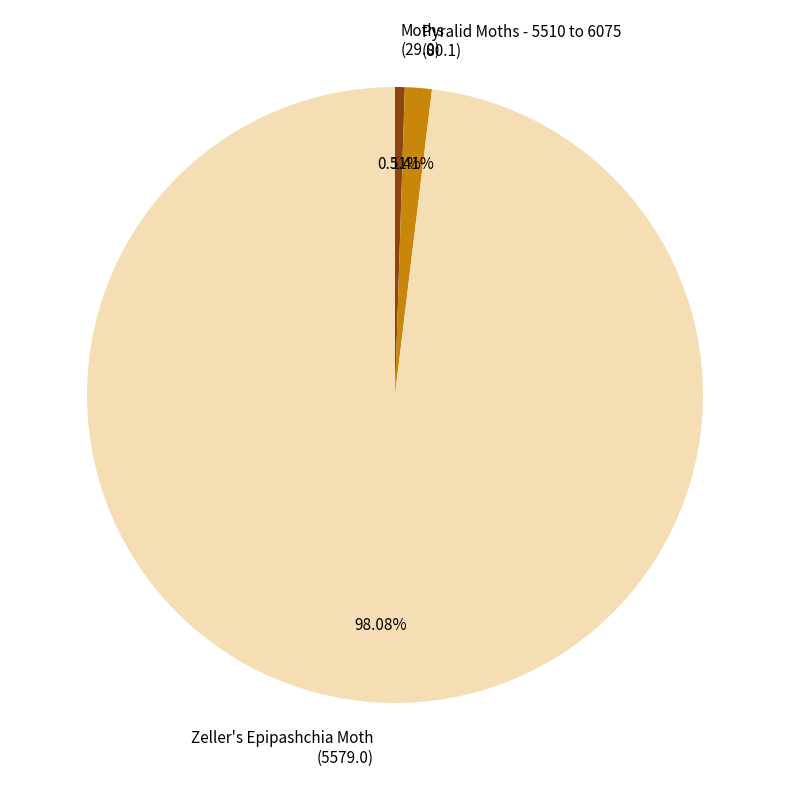

How many slices are in this pie chart?

3